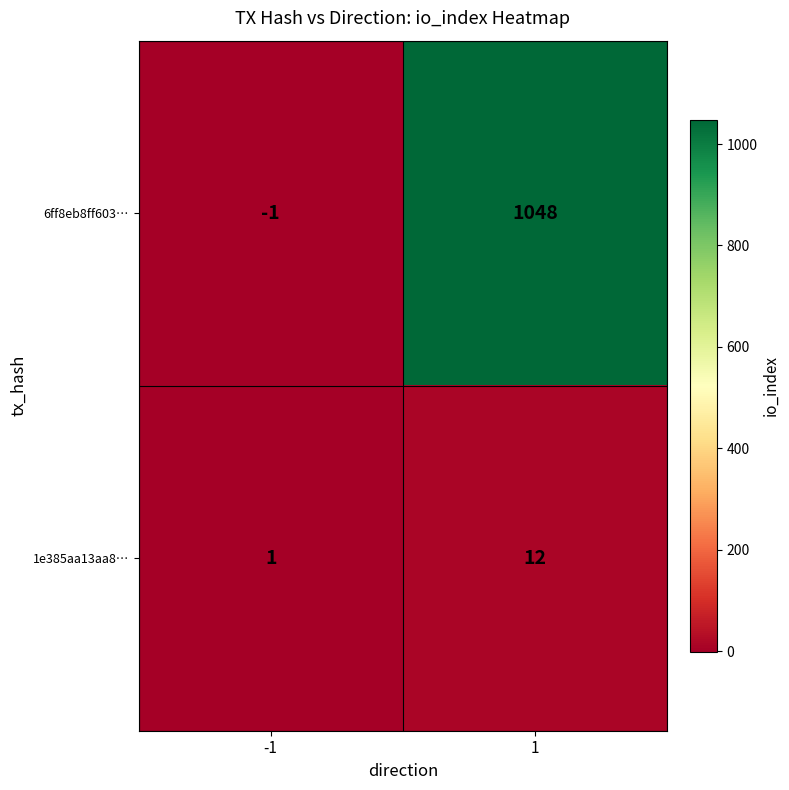

What is the total value across all series at 1?

1060